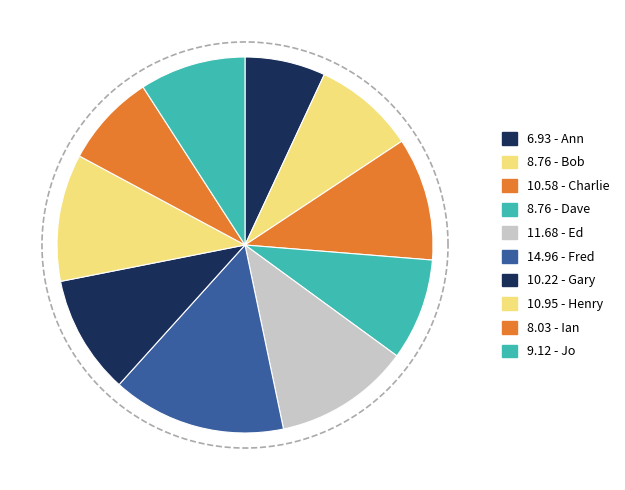

Do Henry and Bob together represent more than half of the pie?

No